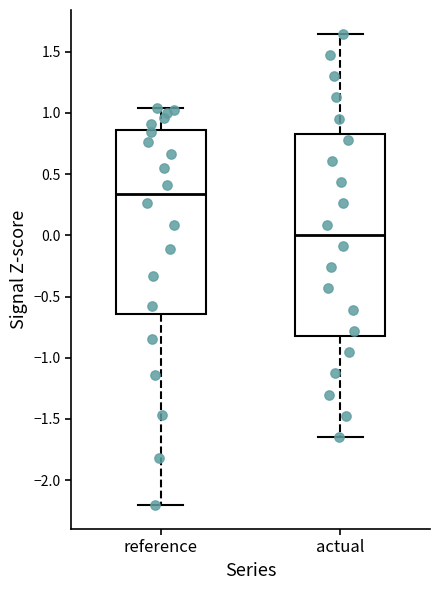

Comparing the boxes themselves (not the whiskers), which one is the tallest?

actual